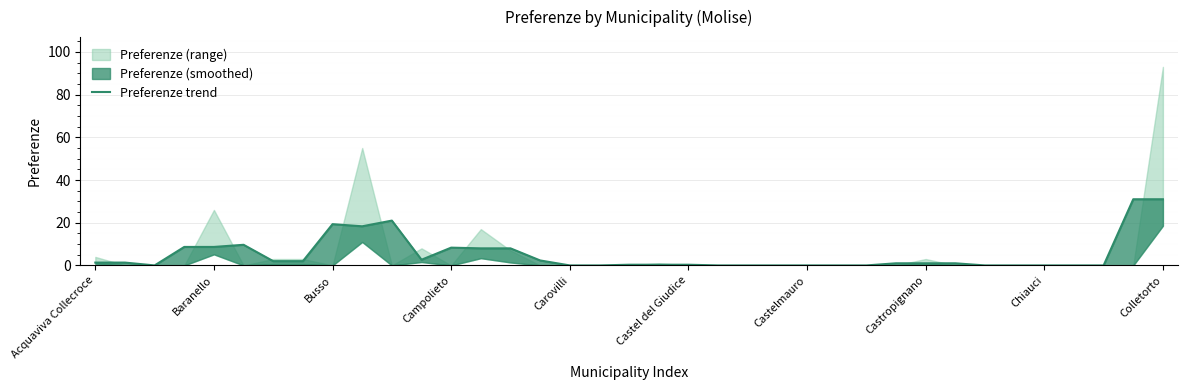

What is the change in value from 10 to 33?

-21.0